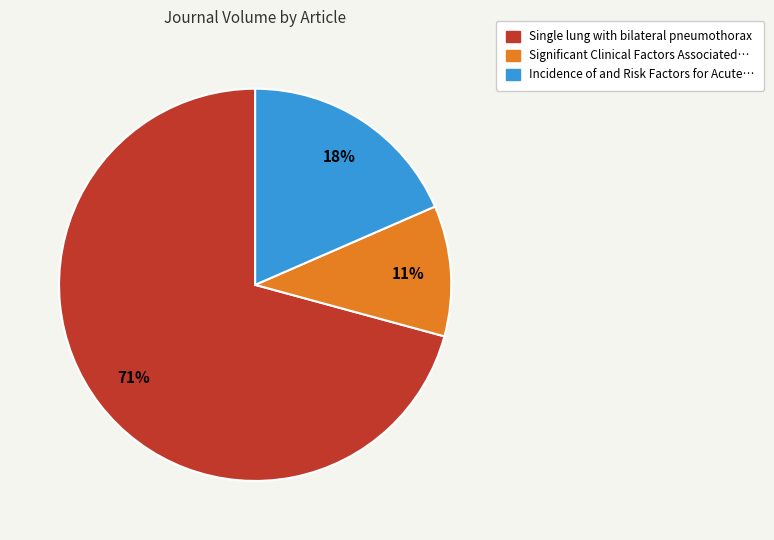

Is there a majority slice in this chart?

Yes